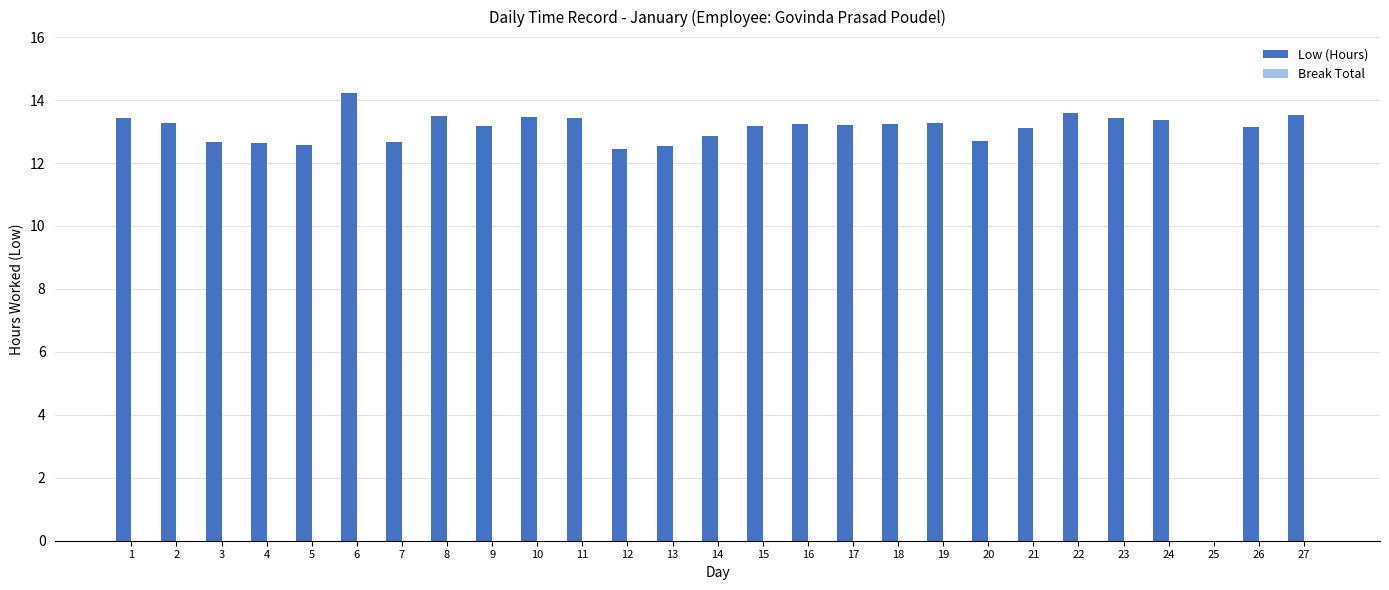

How many series are shown in this chart?

1